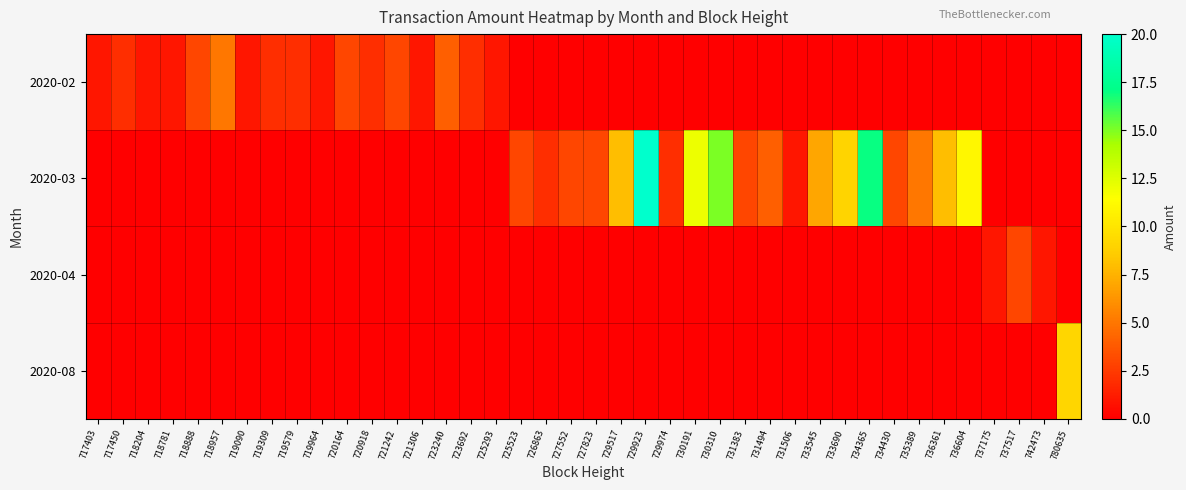

What is the total value across all series at 720164?

3.0